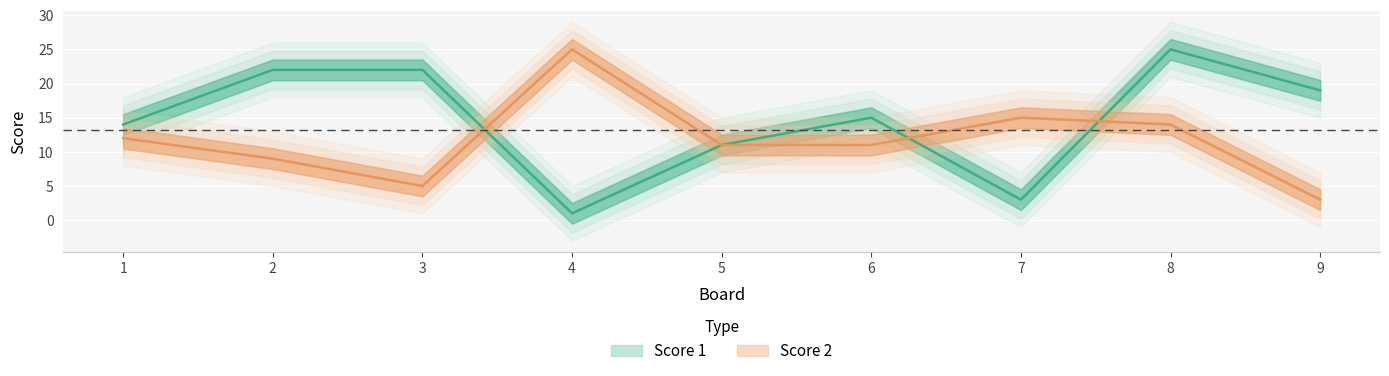

What is the maximum value for Score 2?

25